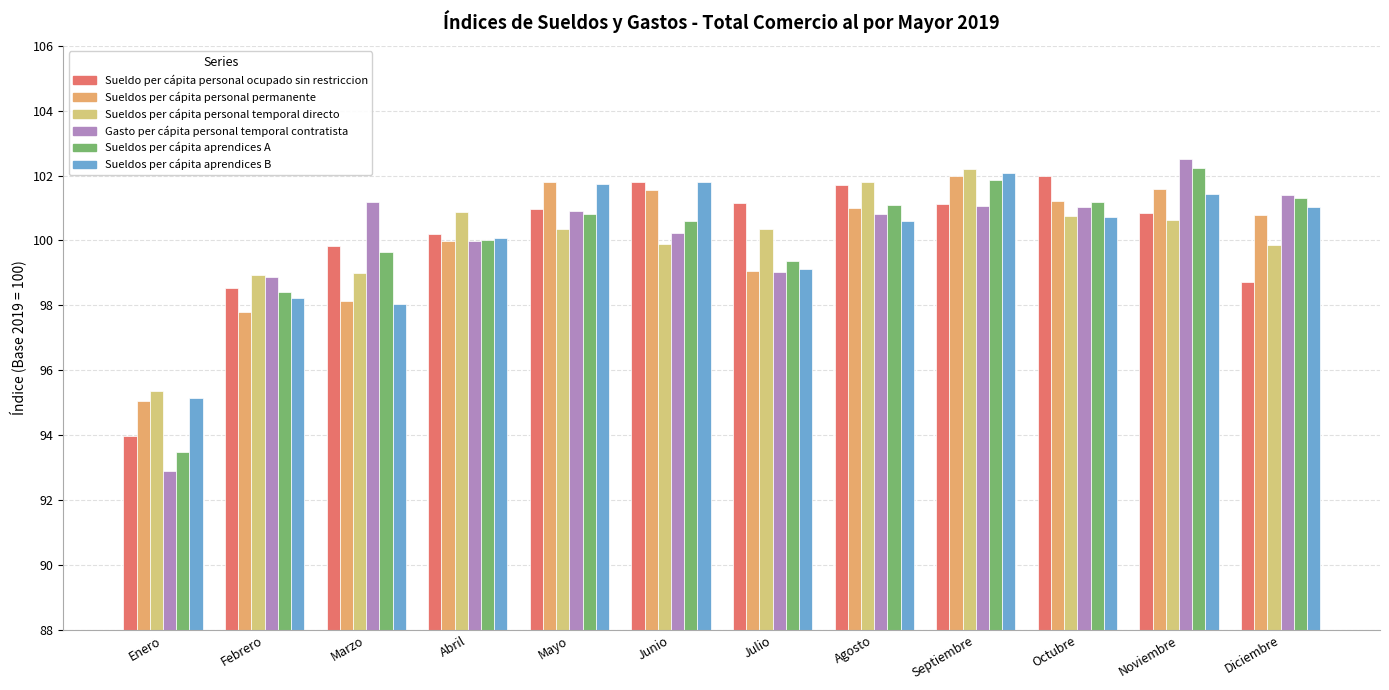

What is the sum of the Sueldos per cápita aprendices A values at Noviembre and Julio?

201.6